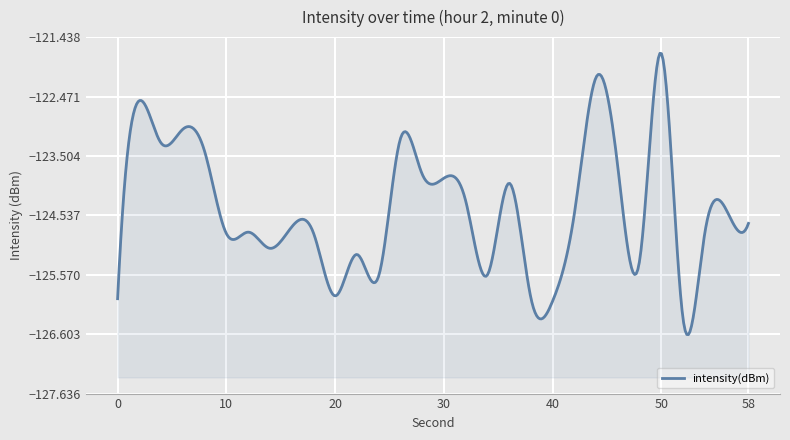

Rank the categories by value from lowest to highest.

52, 40, 0, 38, 20, 24, 34, 48, 22, 14, 10, 18, 54, 12, 16, 58, 42, 56, 32, 36, 30, 28, 46, 8, 4, 26, 6, 2, 44, 50